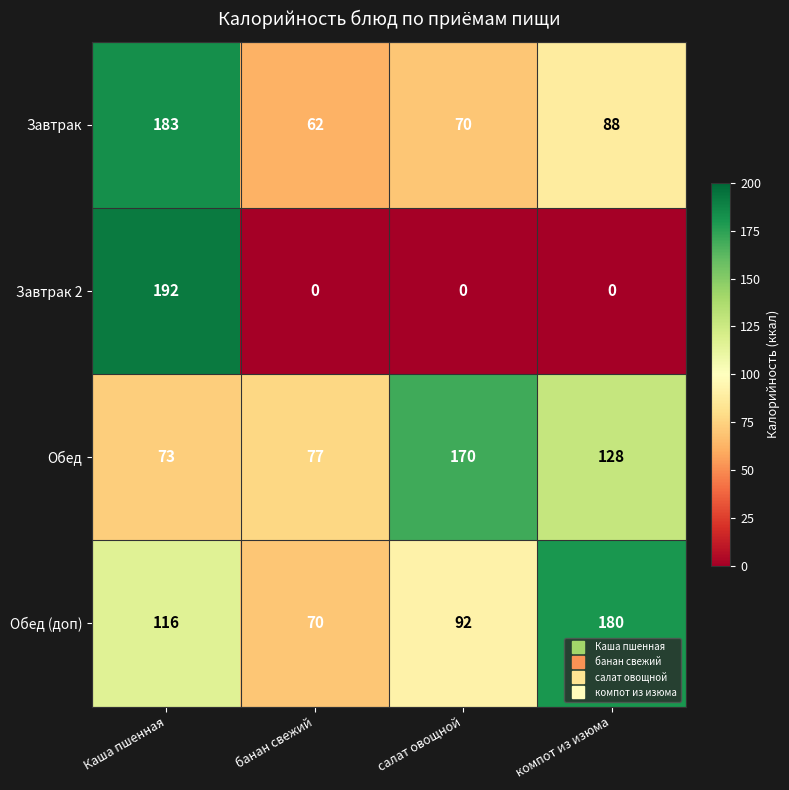

Rank the series by their maximum value, from highest to lowest.

Завтрак 2, Завтрак, Обед (доп), Обед